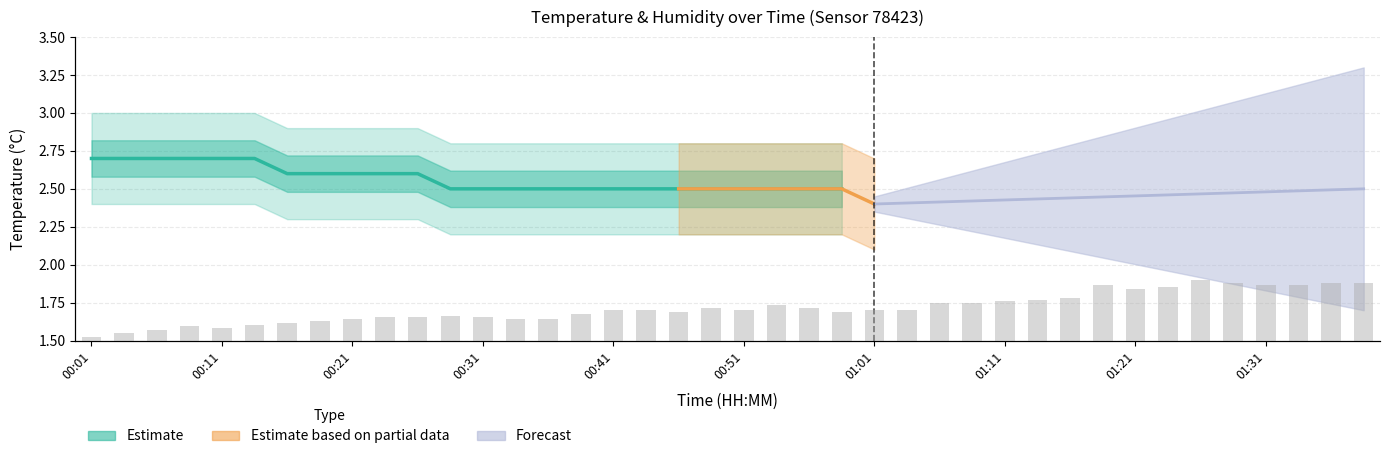

Rank the categories by value from highest to lowest.

01:26, 01:29, 01:36, 01:39, 01:19, 01:31, 01:34, 01:24, 01:21, 01:16, 01:14, 01:11, 01:06, 01:09, 00:54, 00:49, 00:56, 00:41, 00:44, 00:51, 01:01, 01:04, 00:46, 00:59, 00:39, 00:29, 00:24, 00:26, 00:31, 00:21, 00:34, 00:36, 00:19, 00:16, 00:14, 00:09, 00:11, 00:06, 00:04, 00:01